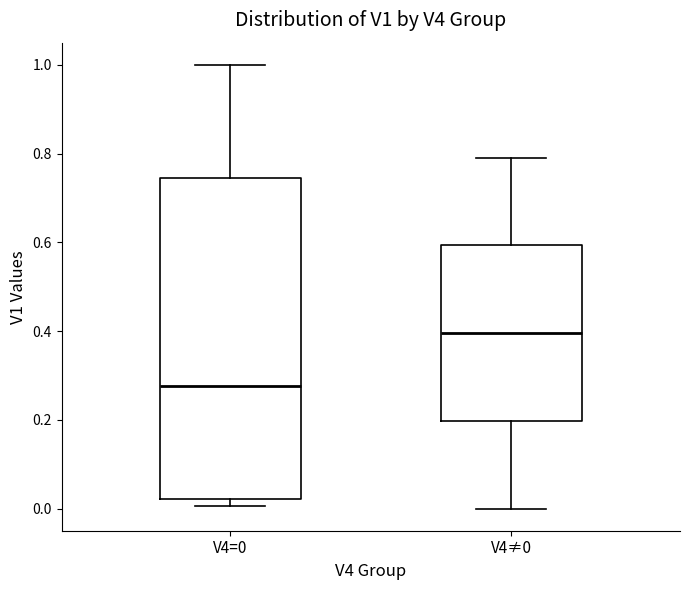

Reading left to right, transcribe this box plot: for each box, give where its median line is, the range the box spans, and where its two whiskers end, as read against the y-axis. The values are not printed on the chart, so give them approximately, as read against the axis.

V4=0: median 0.28, box 0.02 to 0.74, whiskers 0.00 to 1.00
V4≠0: median 0.40, box 0.20 to 0.60, whiskers 0.00 to 0.80